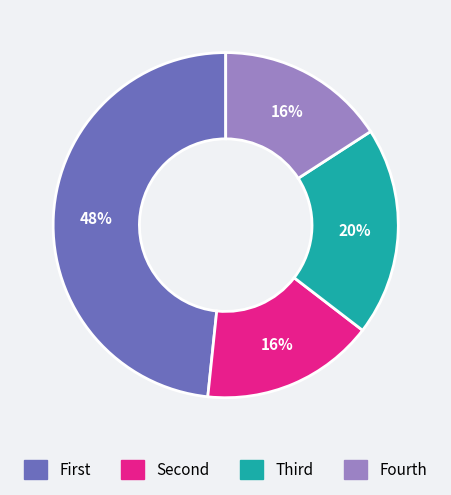

To the nearest percent, what is the average slice percentage?

25%